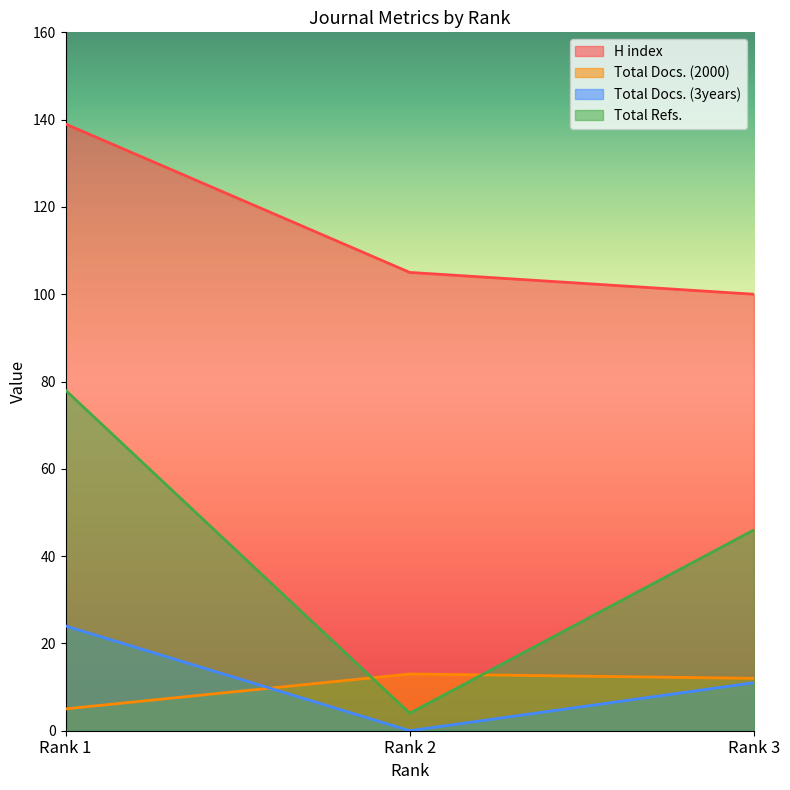

The H index series shows 176 at Rank 2. True or false?

False